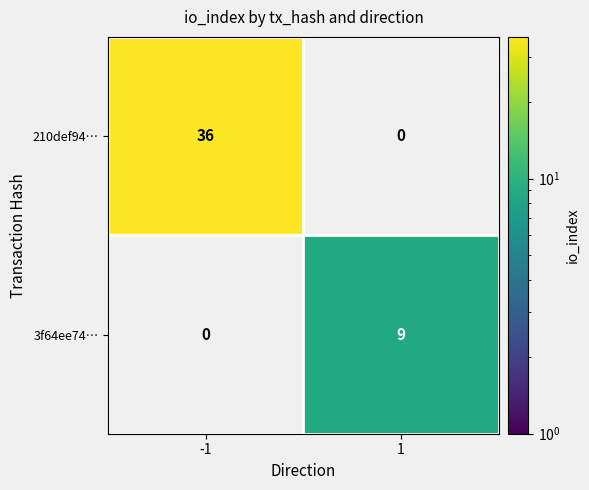

Is it true that 210def94… equals 16.9 at -1?

False